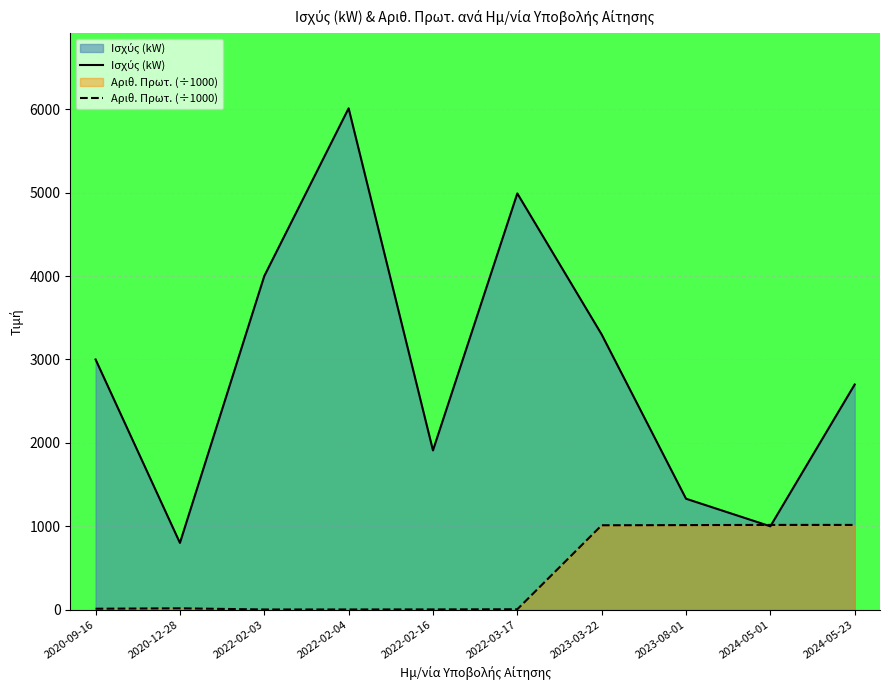

How many values in the Αριθ. Πρωτ. (÷1000) series are below 15?

5